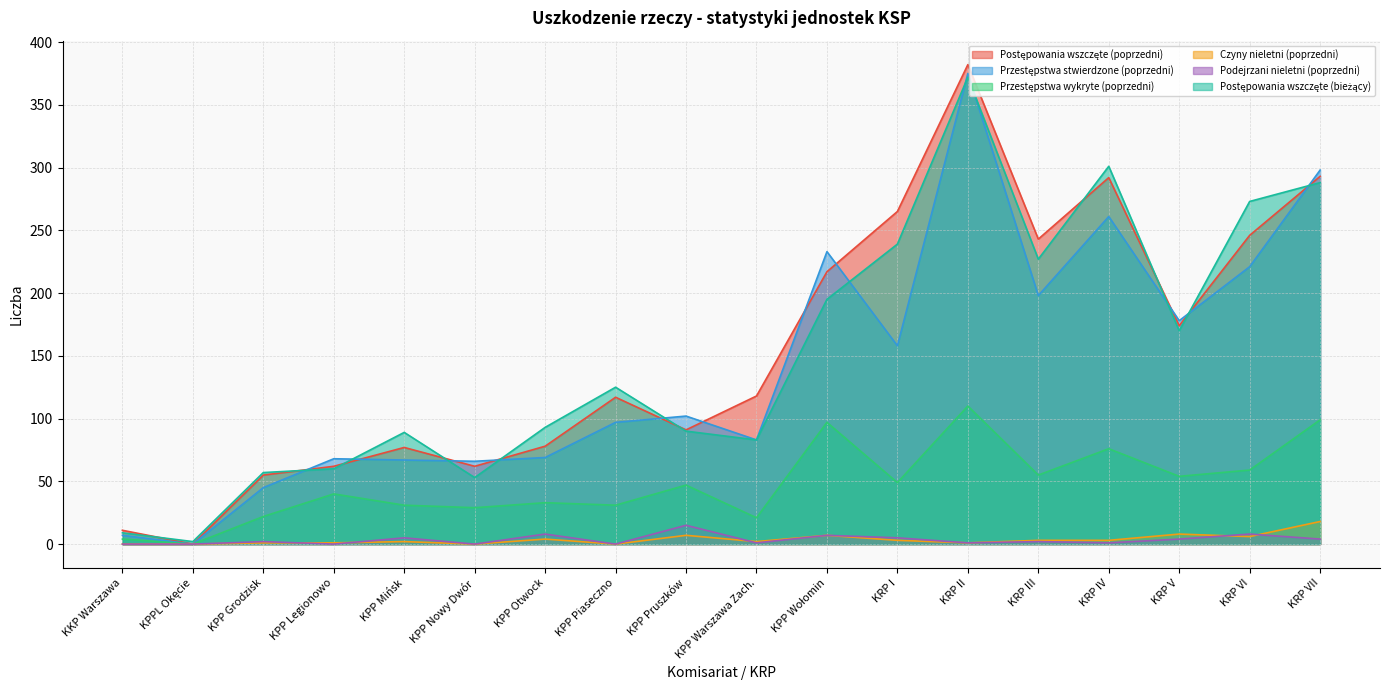

Reading left to right, what are all the values shown in this chart?

Postępowania wszczęte (poprzedni): 11	0	55	62	77	62	78	117	91	118	217	265	382	243	292	174	246	293
Przestępstwa stwierdzone (poprzedni): 7	0	45	68	67	66	69	97	102	83	233	158	375	198	261	178	221	298
Przestępstwa wykryte (poprzedni): 4	0	22	40	31	29	33	31	47	21	97	49	110	55	76	54	59	99
Czyny nieletni (poprzedni): 0	0	1	1	2	0	4	0	7	2	7	3	1	3	3	8	6	18
Podejrzani nieletni (poprzedni): 0	0	2	0	5	0	8	0	15	1	7	5	1	2	1	4	8	4
Postępowania wszczęte (bieżący): 9	2	57	60	89	53	93	125	90	83	195	239	372	227	301	170	273	288